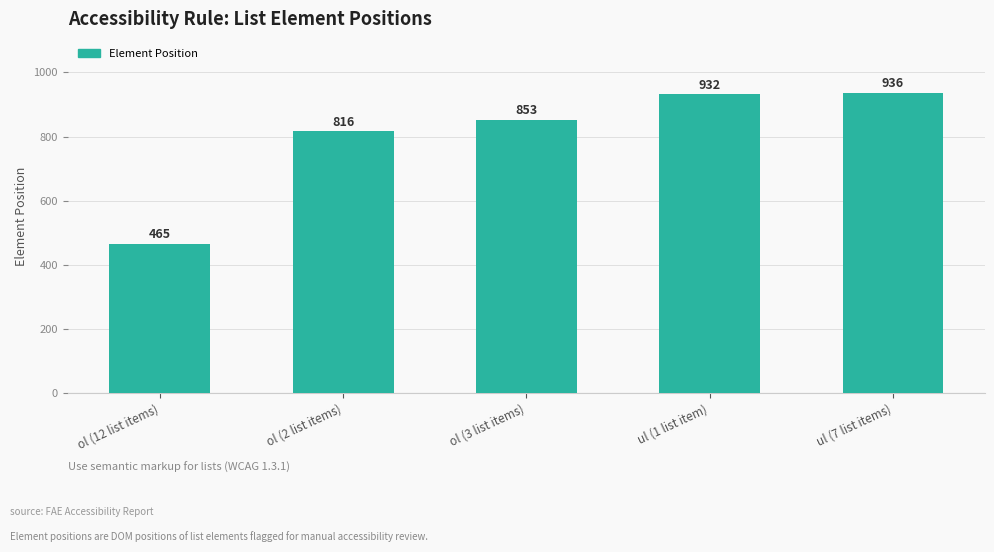

What is the difference between the second highest and second lowest values?

116